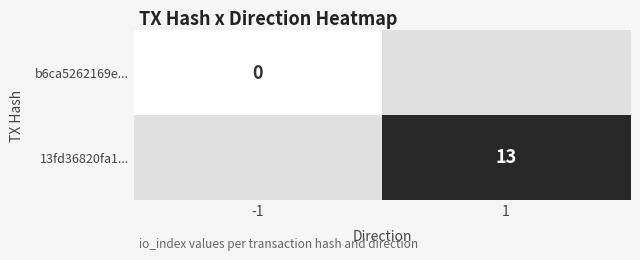

Is the value of 13fd36820fa1... at 1 greater than the value of b6ca5262169e... at -1?

Yes